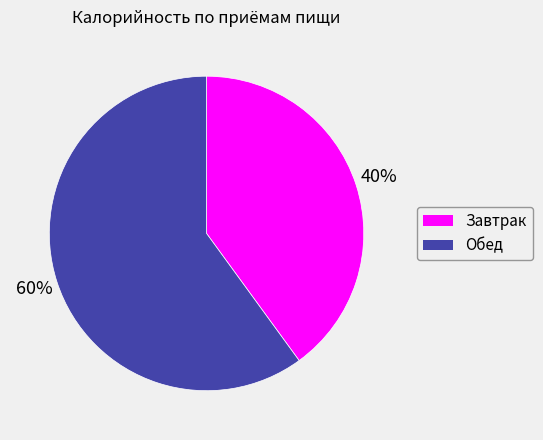

To the nearest percent, what is the combined percentage of Обед and Завтрак?

100%